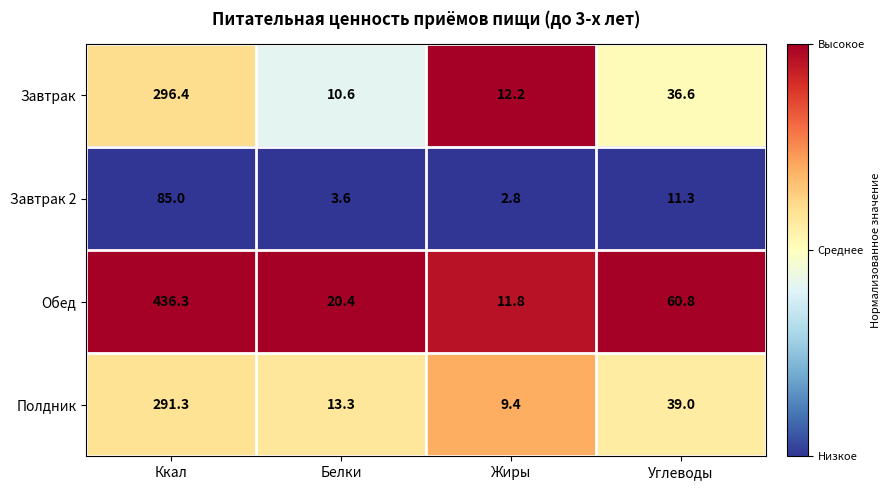

What is the lowest value of the Полдник series?

9.4